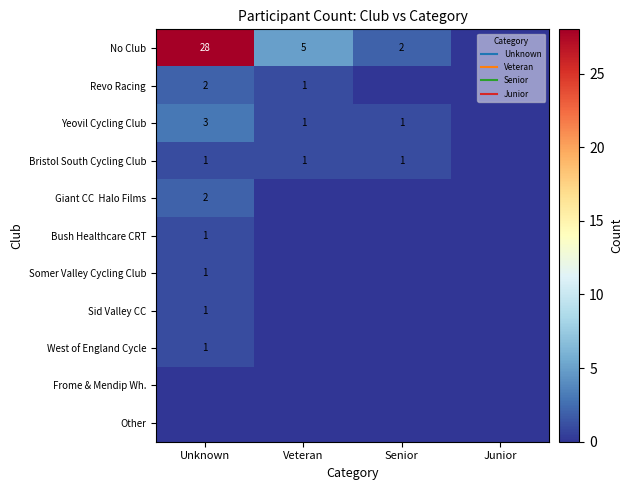

At which category does the chart reach its peak across all series?

Unknown